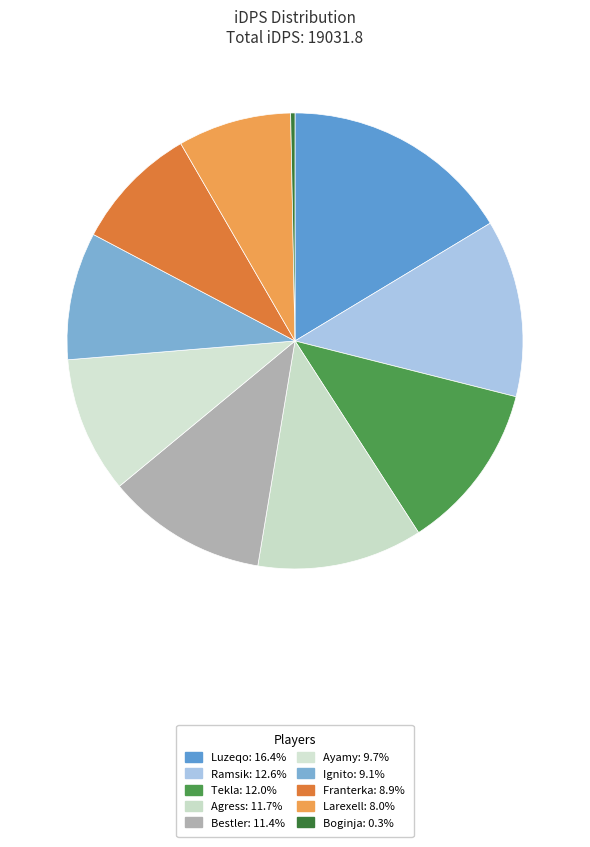

What is the ratio of the value at Franterka to the value at Luzeqo?

0.5